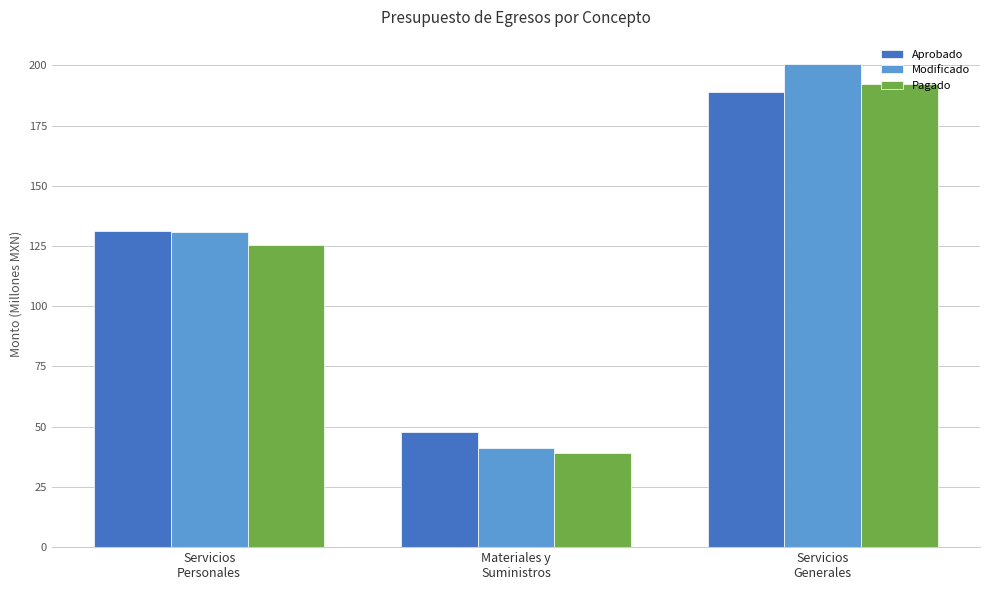

How many groups of bars are there?

3